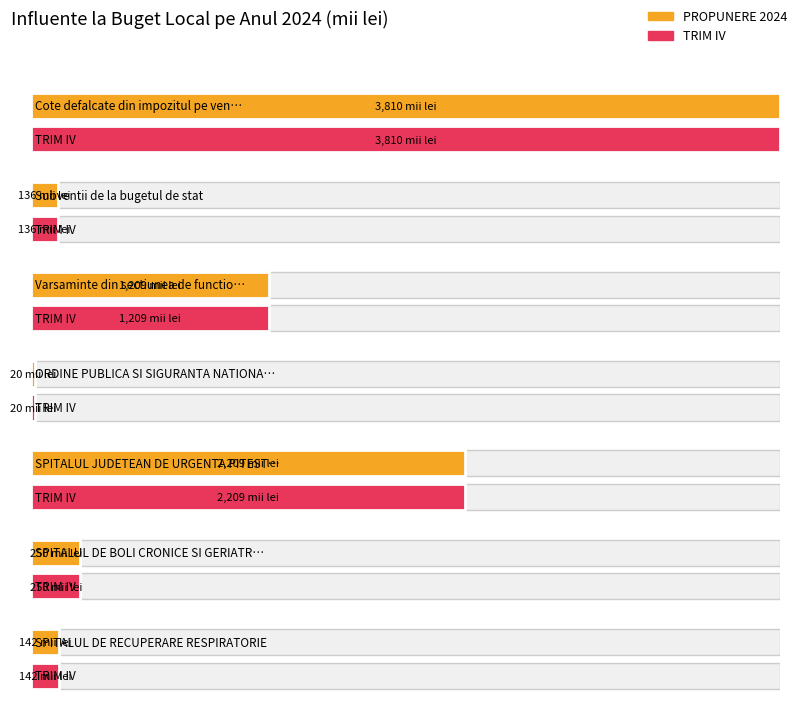

Reading left to right, transcribe all the data shown in this chart.

PROPUNERE 2024: Cote defalcate din impozitul pe venit=3810	Subventii de la bugetul de stat=136	Varsaminte din sectiunea de functionare=1209	ORDINE PUBLICA SI SIGURANTA NATIONALA=20	SPITALUL JUDETEAN DE URGENTA PITESTI=2209	SPITALUL DE BOLI CRONICE SI GERIATRIE=250	SPITALUL DE RECUPERARE RESPIRATORIE=142
TRIM IV: Cote defalcate din impozitul pe venit=3810	Subventii de la bugetul de stat=136	Varsaminte din sectiunea de functionare=1209	ORDINE PUBLICA SI SIGURANTA NATIONALA=20	SPITALUL JUDETEAN DE URGENTA PITESTI=2209	SPITALUL DE BOLI CRONICE SI GERIATRIE=250	SPITALUL DE RECUPERARE RESPIRATORIE=142